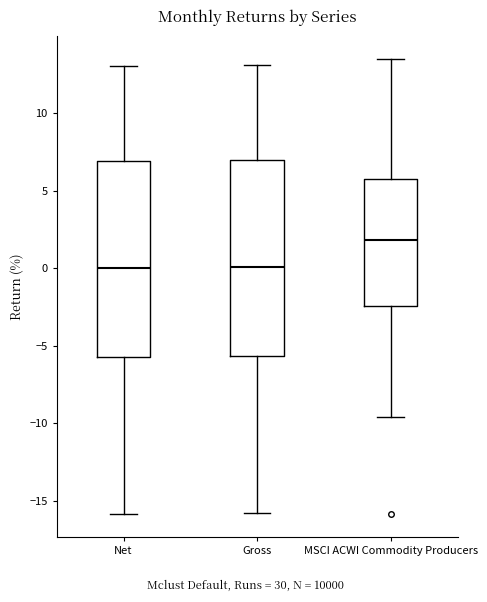

Where is the lower edge of the box for MSCI ACWI Commodity Producers on the y-axis? The values are not printed on the chart, so give them approximately, as read against the axis.

-2.5